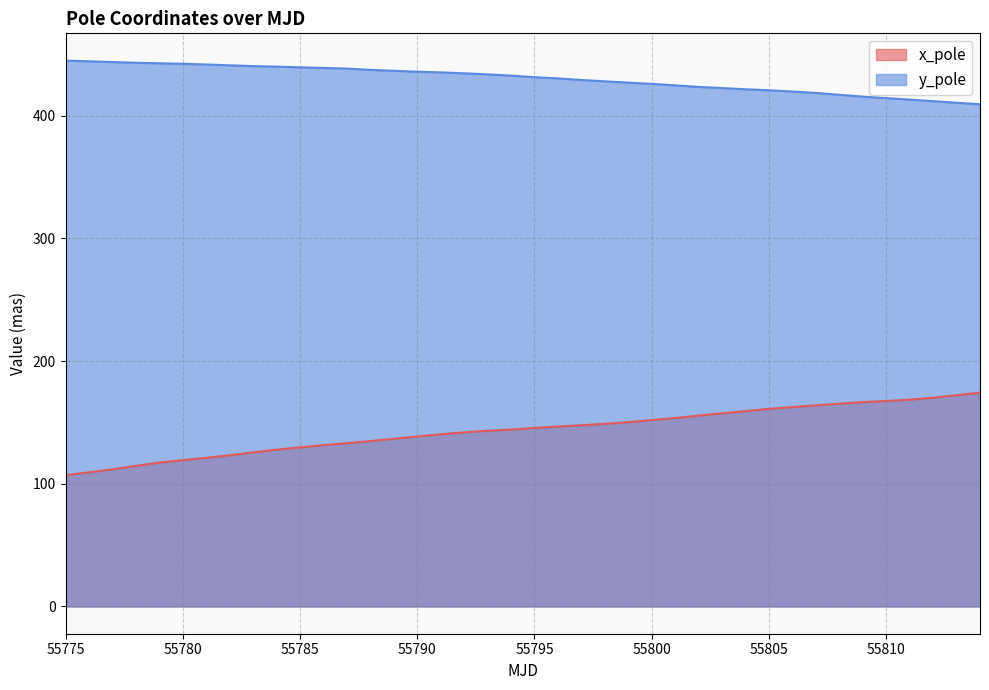

Reading left to right, what are all the values shown in this chart?

x_pole: 55775=107.0	55776=109.3	55777=111.8	55778=114.6	55779=117.3	55780=119.3	55781=121.1	55782=123.3	55783=125.6	55784=127.8	55785=129.6	55786=131.5	55787=133.1	55788=134.8	55789=136.7	55790=138.5	55791=140.3	55792=141.9	55793=143.2	55794=144.2	55795=145.5	55796=146.7	55797=147.7	55798=148.8	55799=150.2	55800=151.9	55801=153.6	55802=155.6	55803=157.5	55804=159.2	55805=161.1	55806=162.5	55807=163.9	55808=165.3	55809=166.6	55810=167.5	55811=168.6	55812=170.1	55813=172.1	55814=174.3
y_pole: 55775=445.0	55776=444.4	55777=443.8	55778=443.2	55779=442.8	55780=442.4	55781=441.8	55782=441.1	55783=440.5	55784=440.1	55785=439.5	55786=439.0	55787=438.5	55788=437.4	55789=436.7	55790=436.0	55791=435.4	55792=434.6	55793=433.8	55794=432.8	55795=431.5	55796=430.5	55797=429.2	55798=428.1	55799=427.0	55800=426.0	55801=424.8	55802=423.5	55803=422.6	55804=421.6	55805=420.8	55806=419.8	55807=418.6	55808=417.1	55809=415.6	55810=414.4	55811=413.2	55812=411.9	55813=410.7	55814=409.4